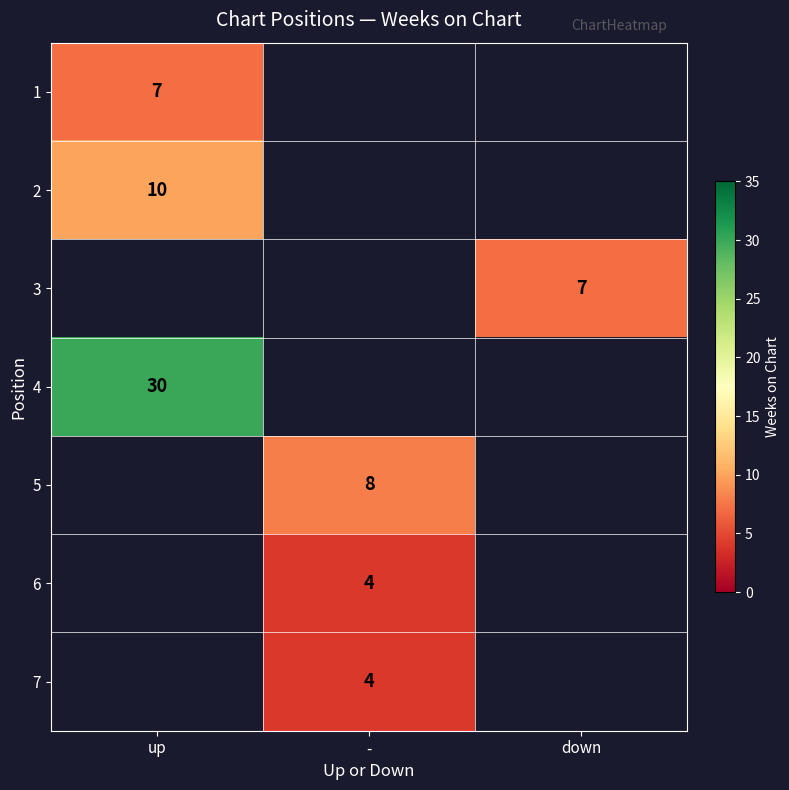

Is it true that 6 equals 6 at -?

False